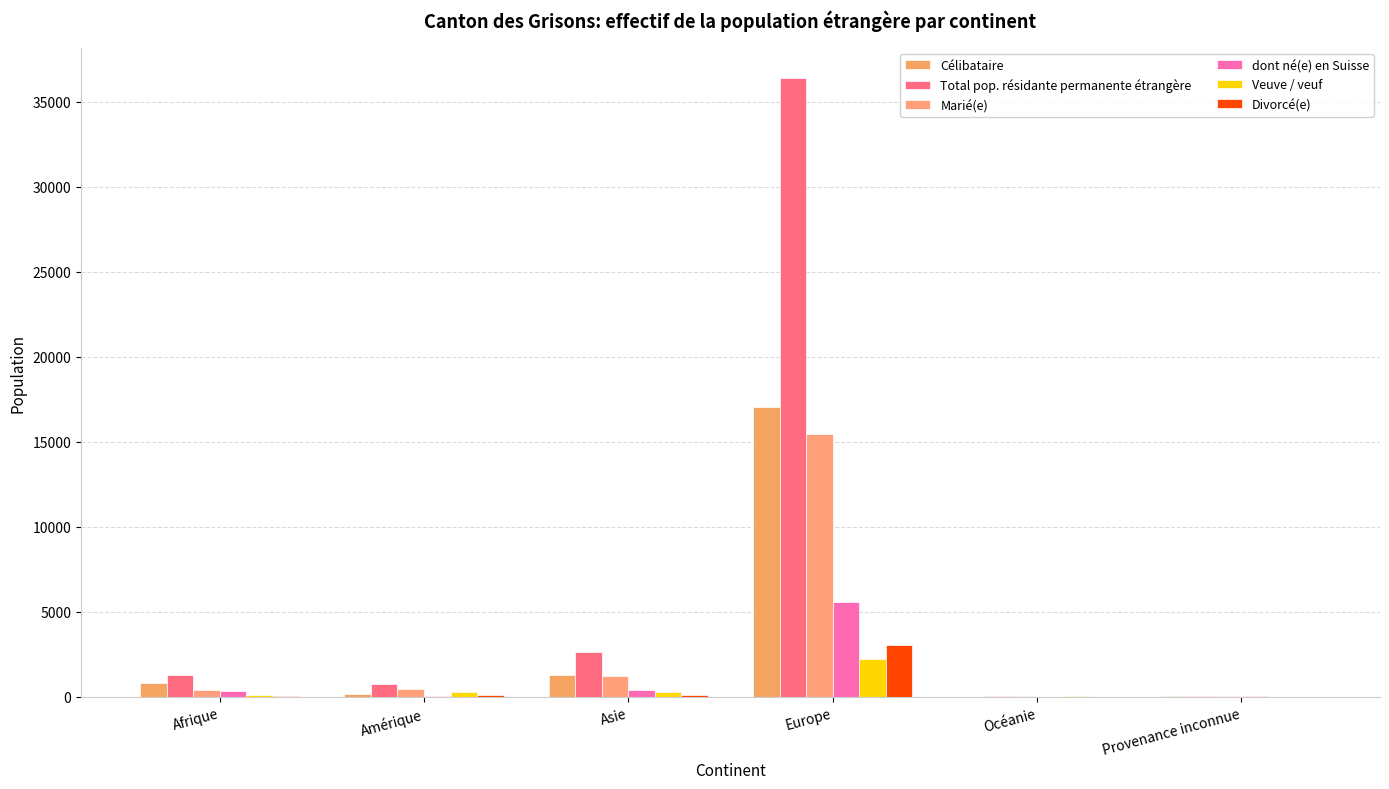

What is the difference between the maximum and minimum values in the Veuve / veuf series?

2229